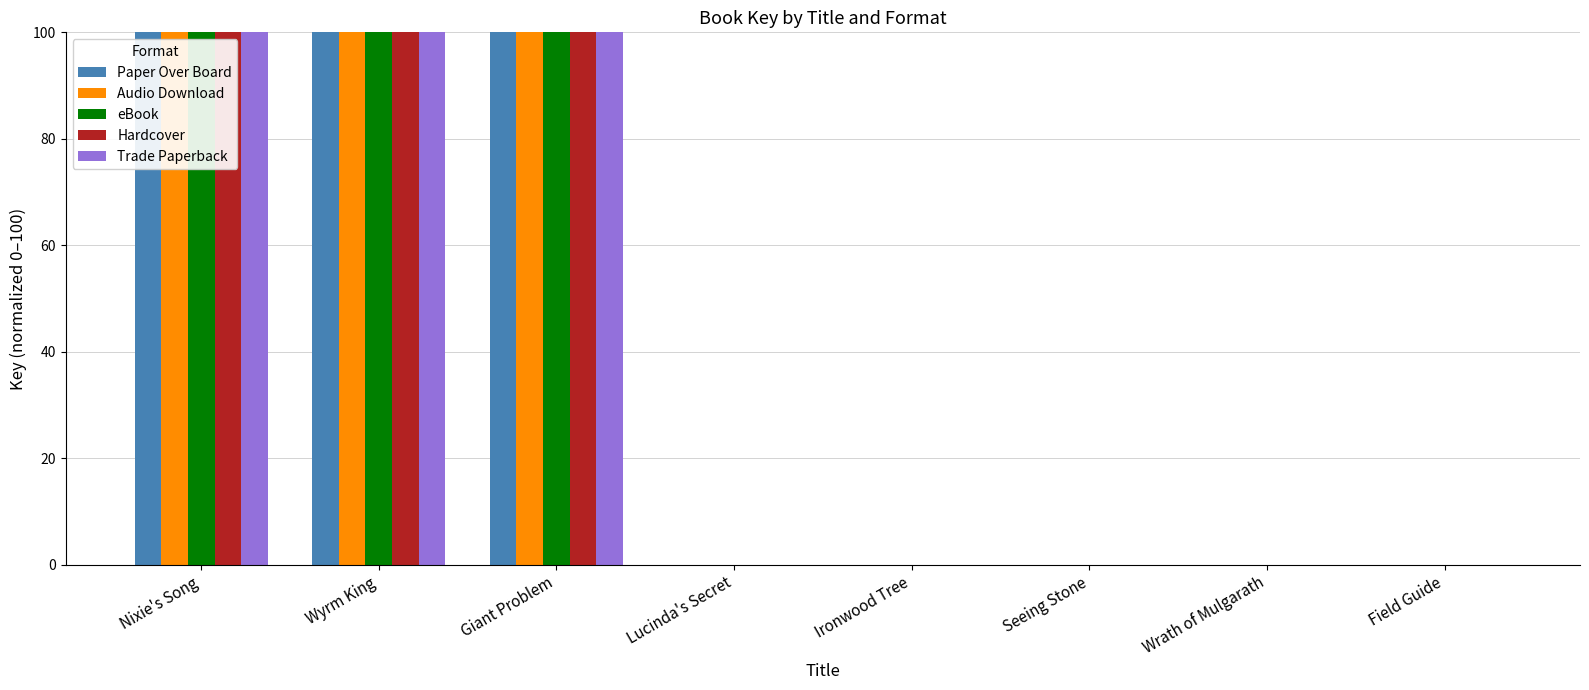

What is the maximum value for eBook?

100.0